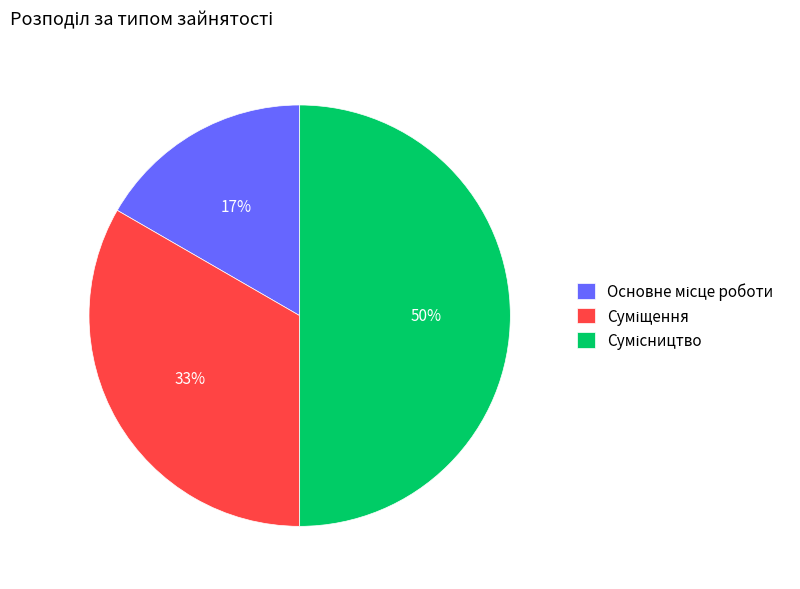

To the nearest percent, what is the difference between the largest and smallest slice percentages?

33%